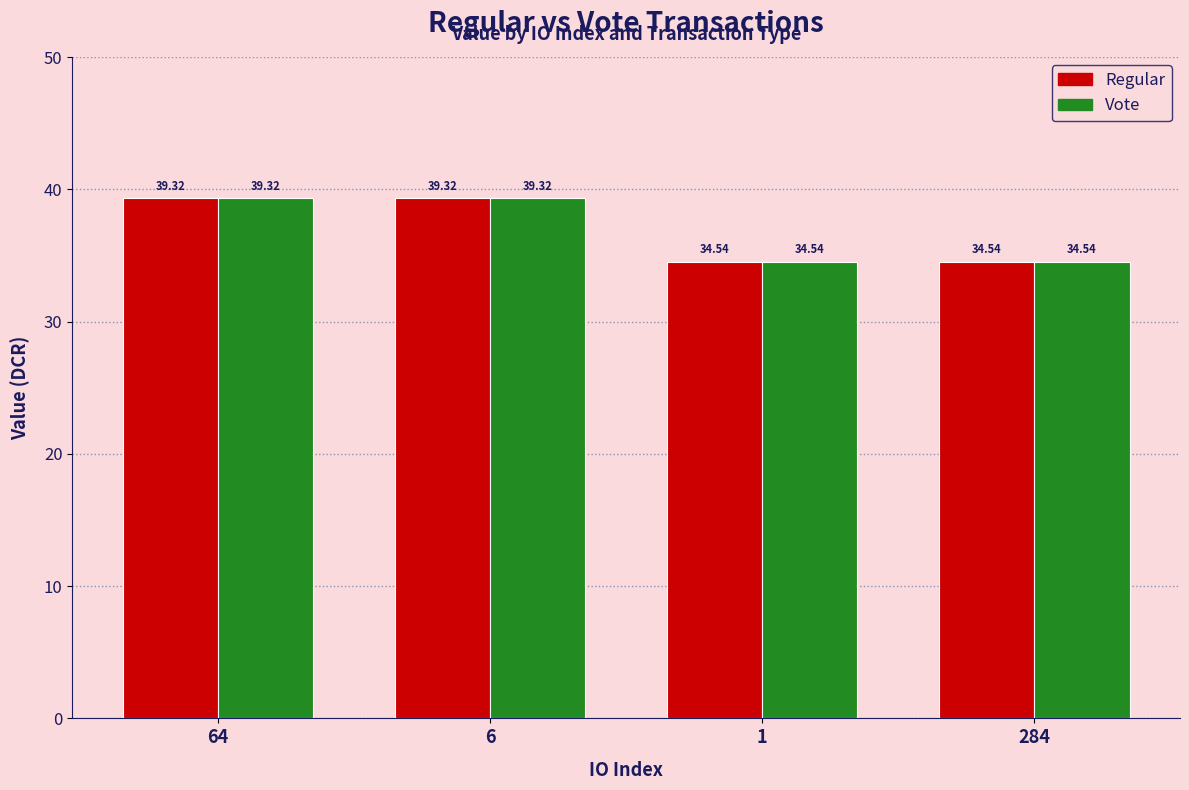

What is the average value of the Regular series?

36.9